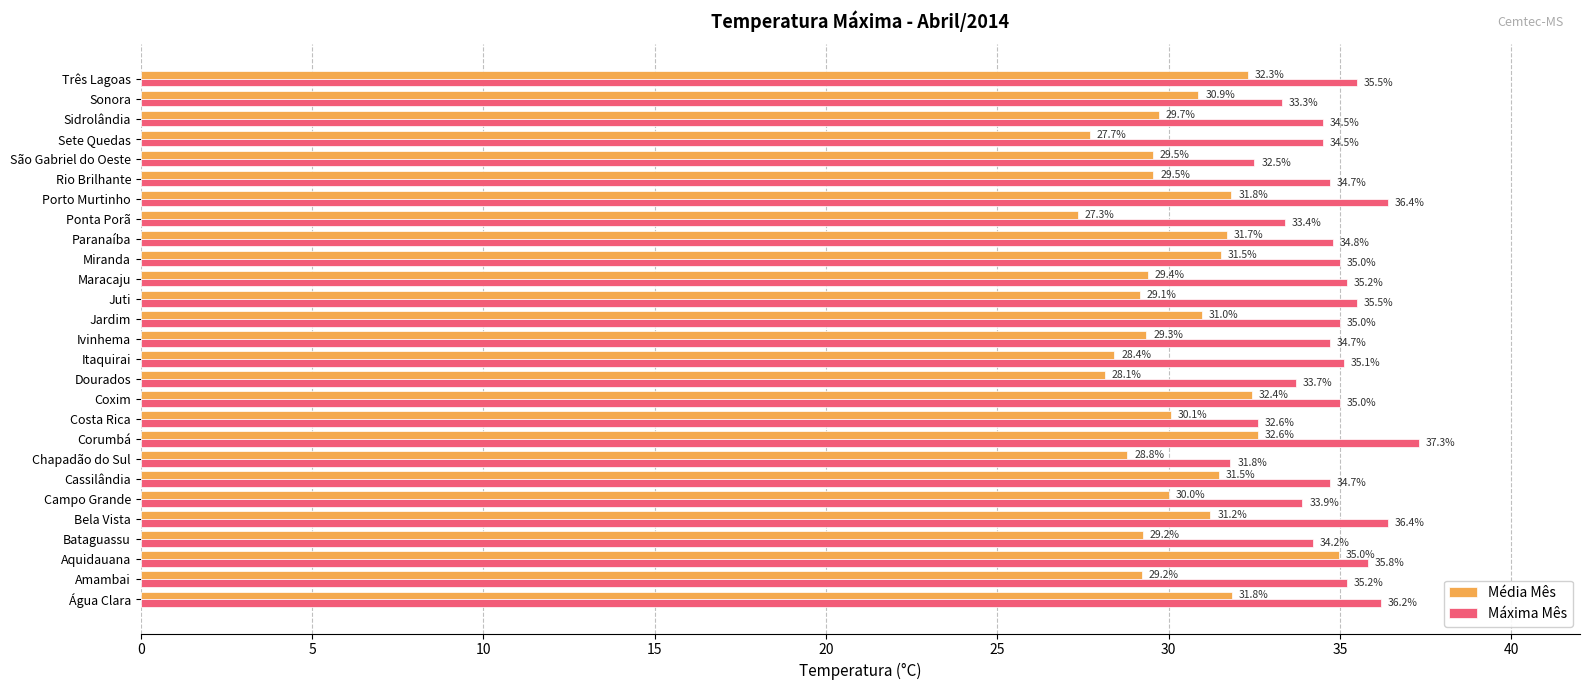

Which series has the largest range (max minus min)?

Média Mês